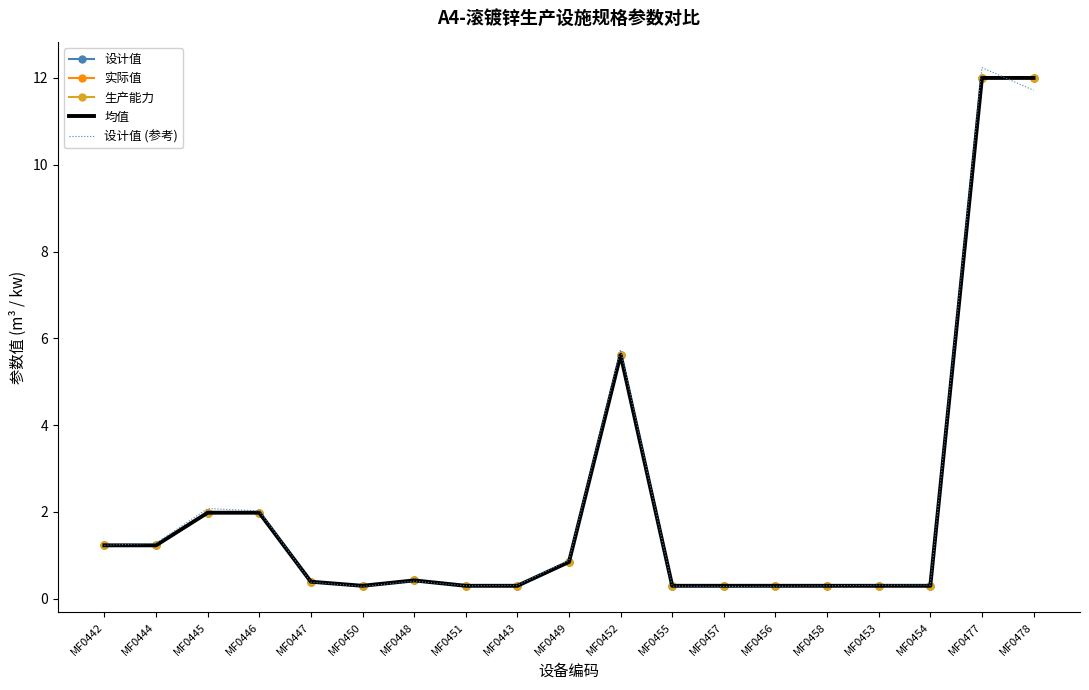

True or false: 设计值 and 生产能力 cross at least once.

False